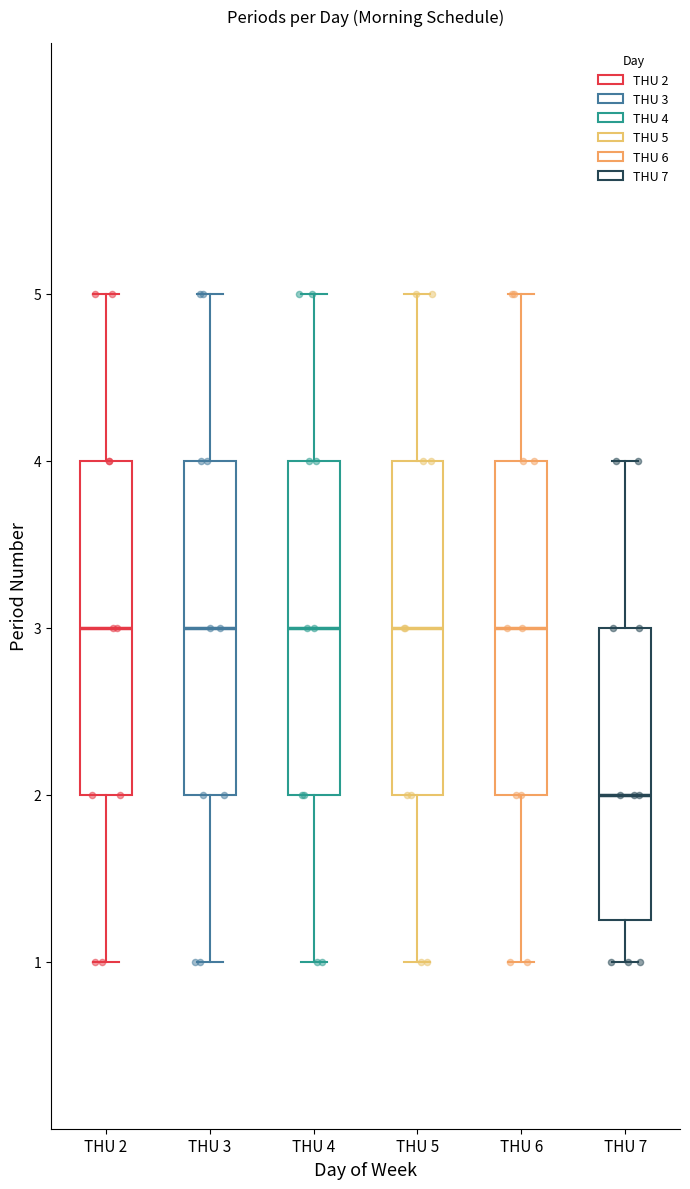

Which box has the lowest median line?

THU 7